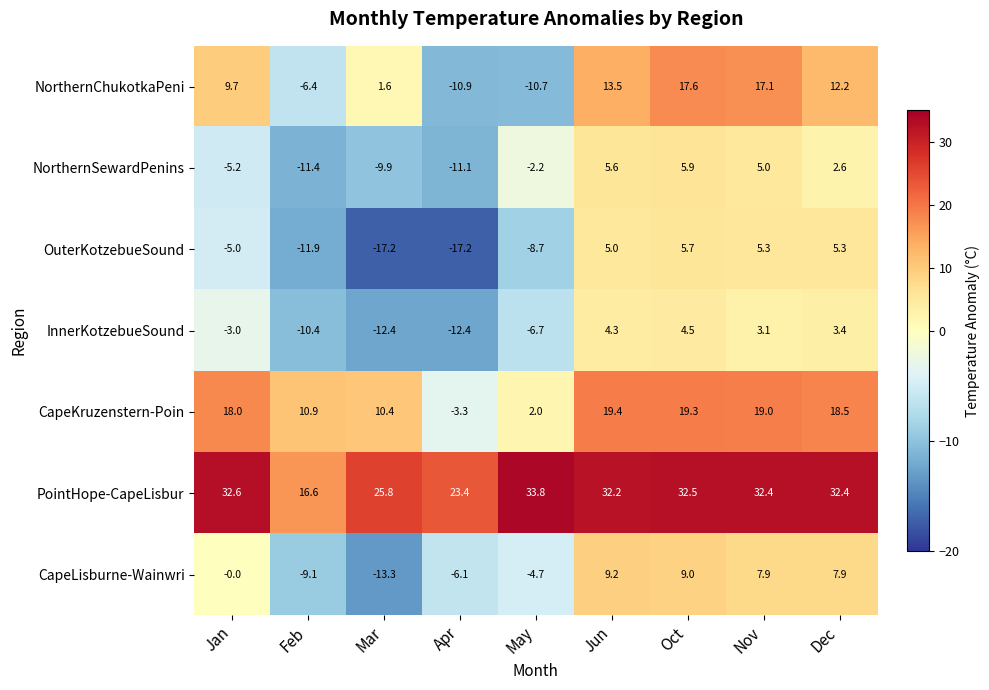

What is the greatest value displayed?

33.8